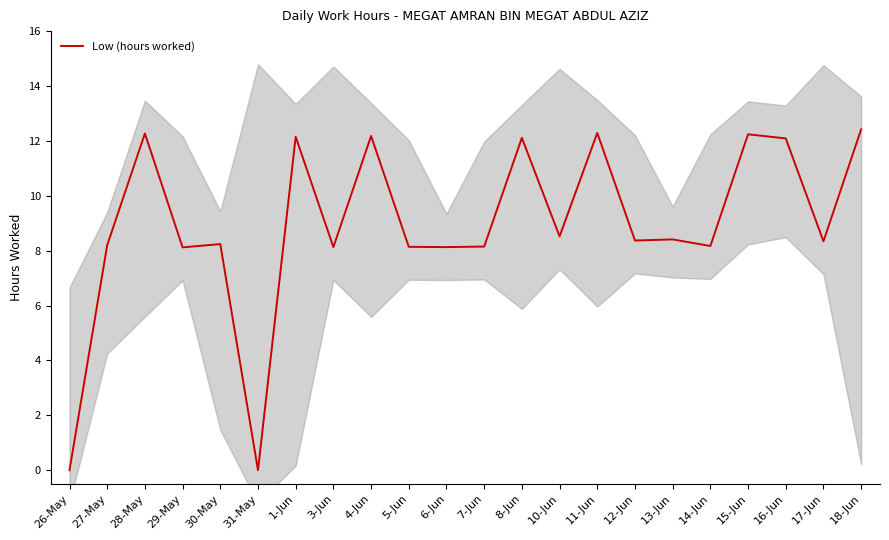

What is the approximate value at 12-Jun?

8.4